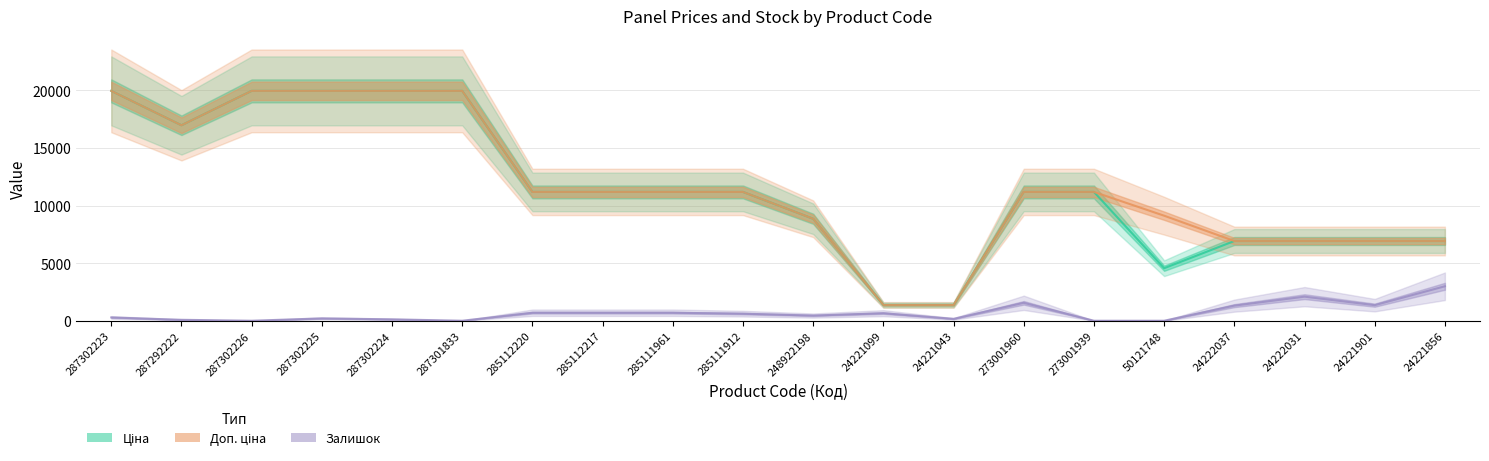

What is the sum of the Ціна values at 24221099 and 287292222?

18351.8